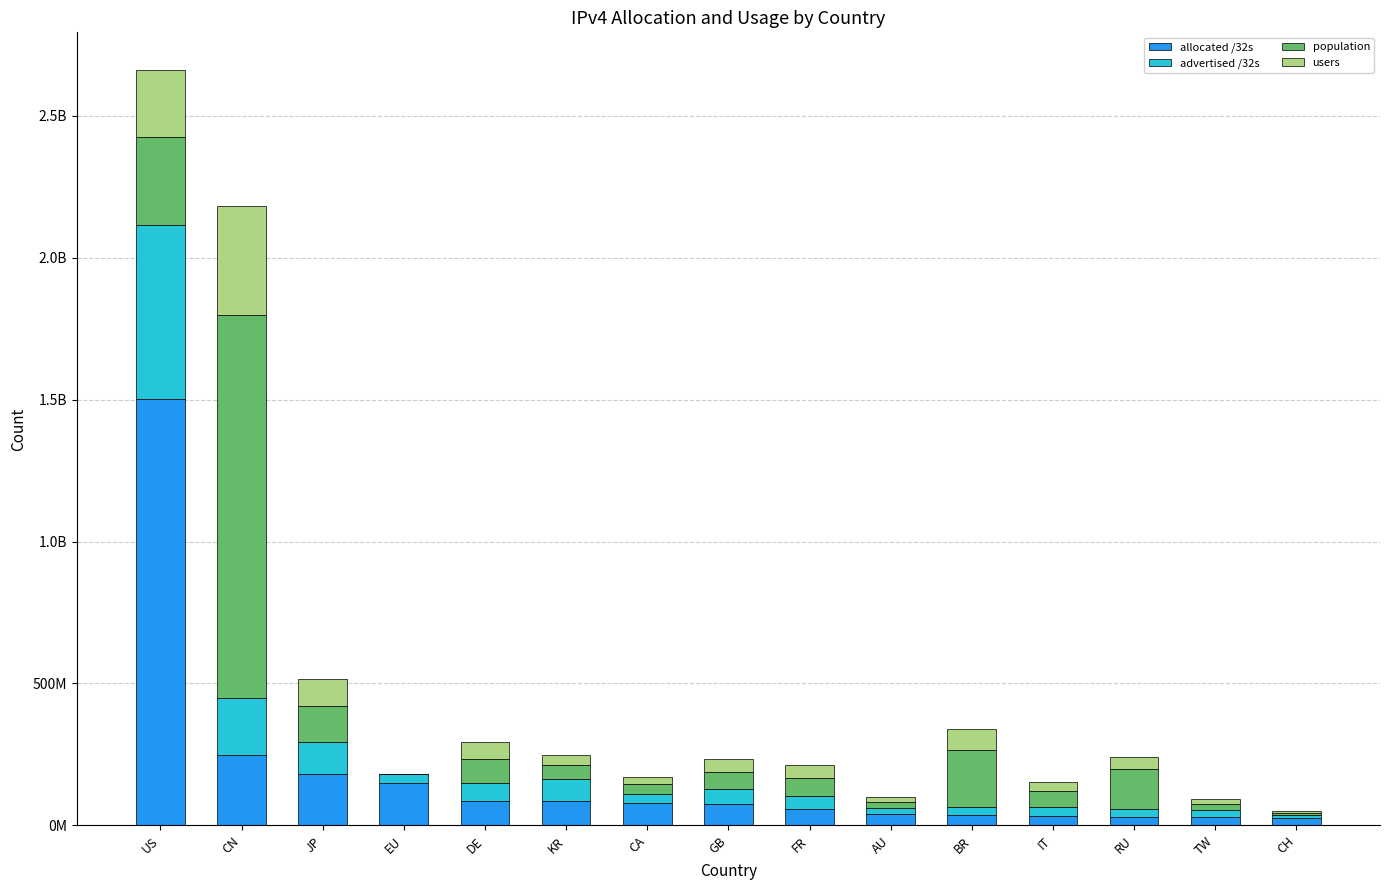

What are all the series names shown in the legend?

allocated /32s, advertised /32s, population, users